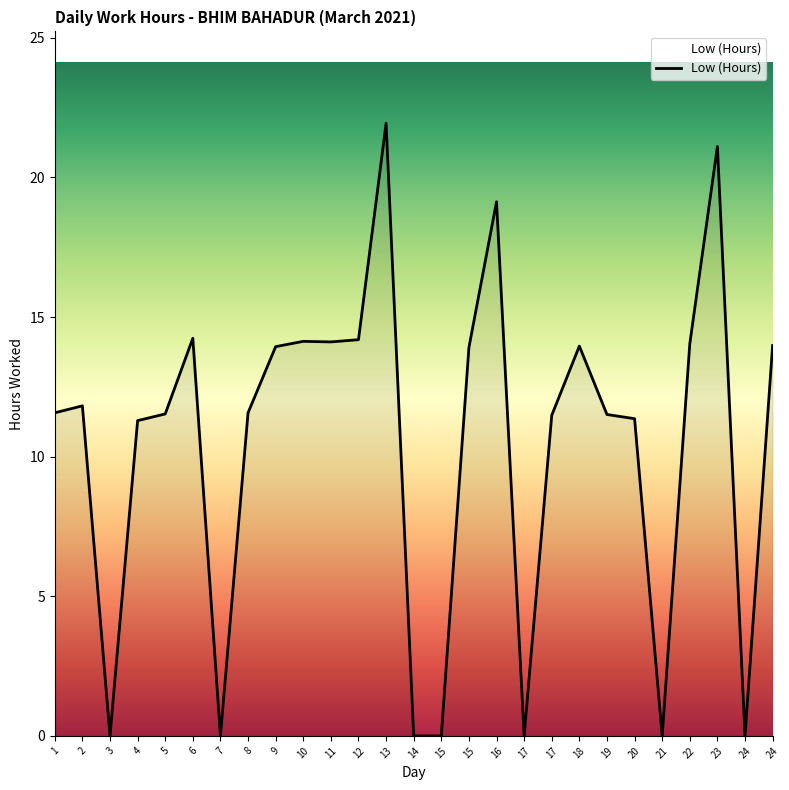

How many lines are shown in the chart?

1